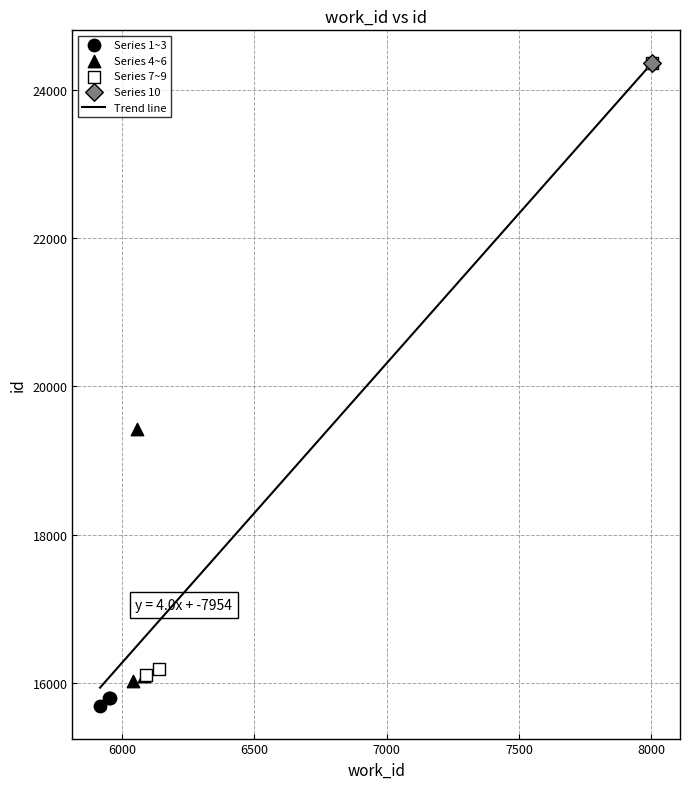

What is the ratio of the value at 5954 to the value at 8004?

0.6